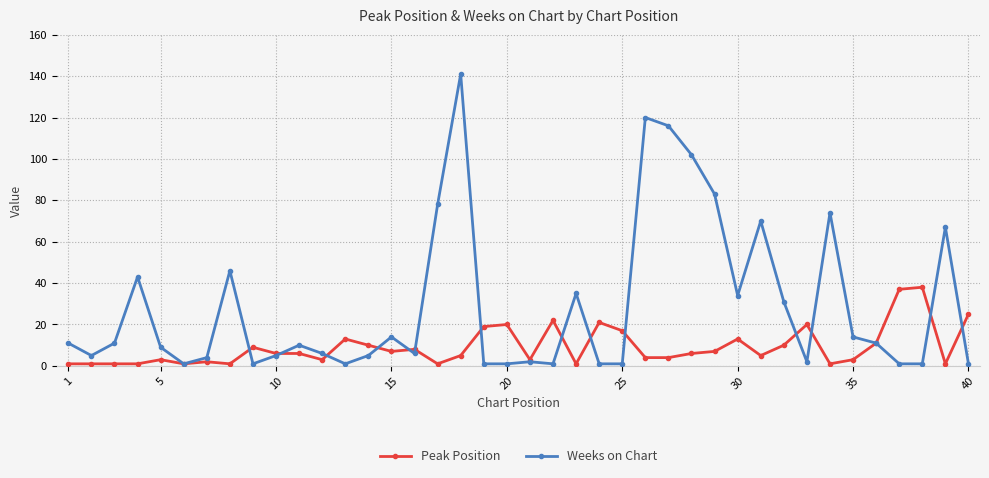

What is the highest value of the Weeks on Chart series?

141